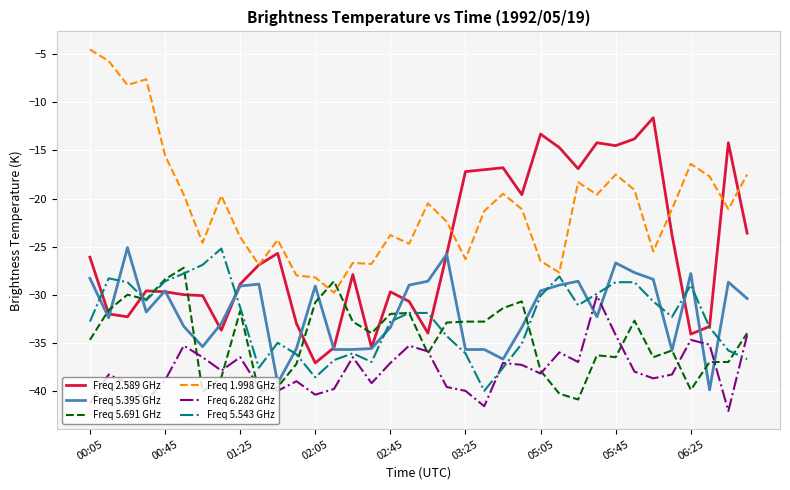

What is the average value of the Freq 5.395 GHz series?

-31.7